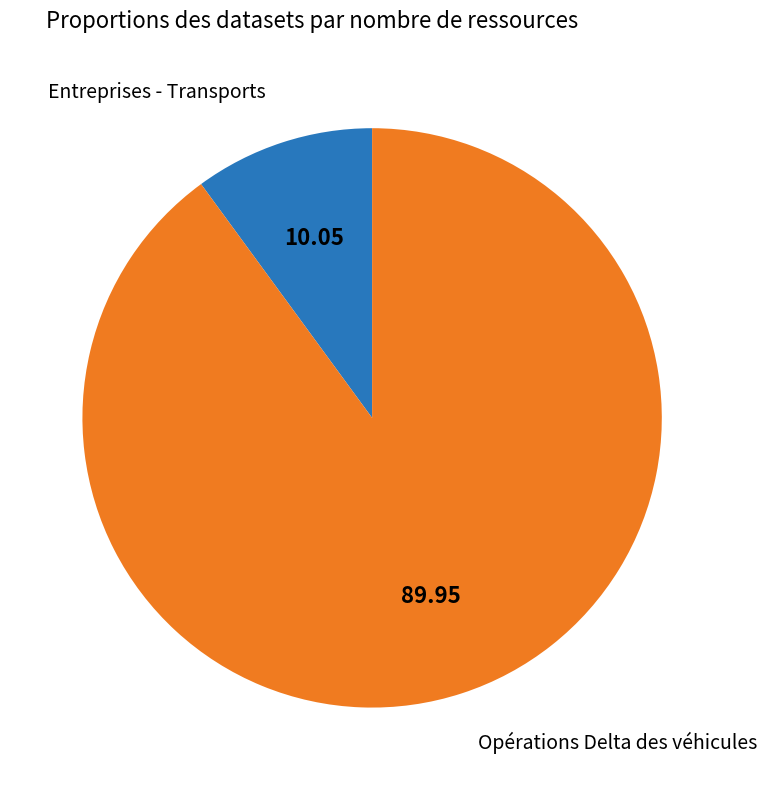

Is there any slice that represents more than half of the pie?

Yes